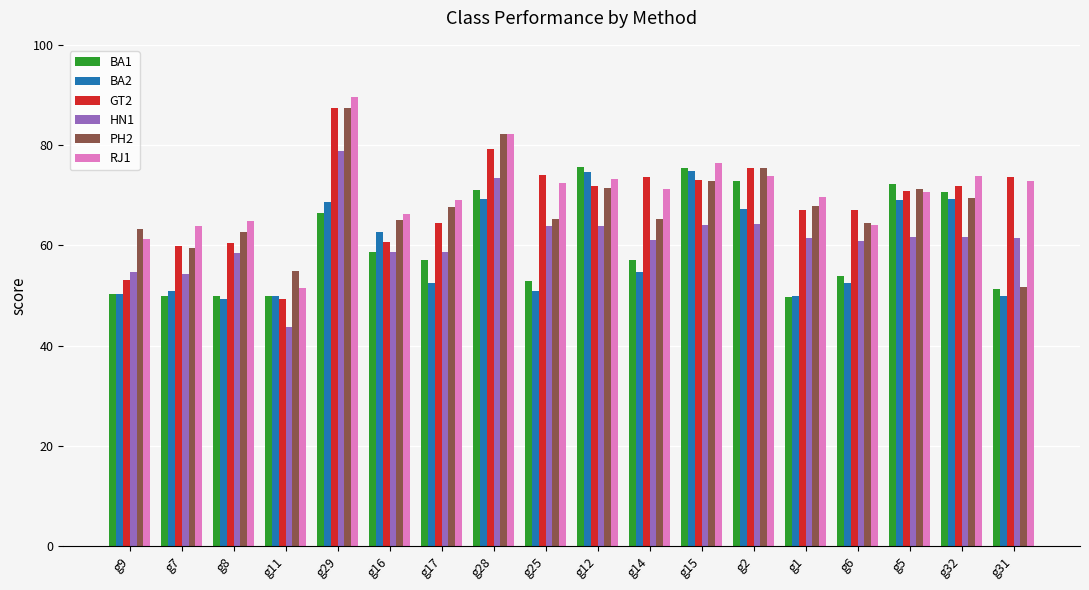

What are all the series names shown in the legend?

BA1, BA2, GT2, HN1, PH2, RJ1